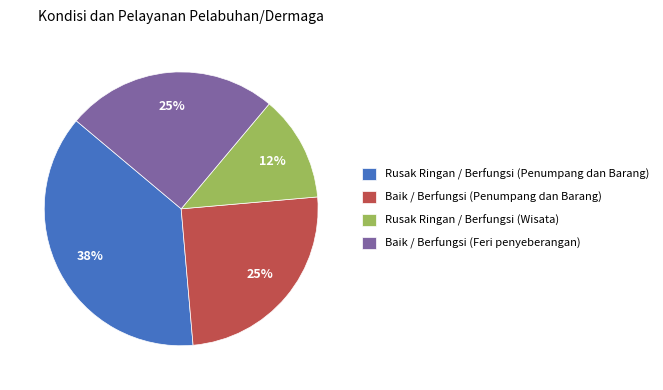

To the nearest percent, what is the average slice percentage?

25%